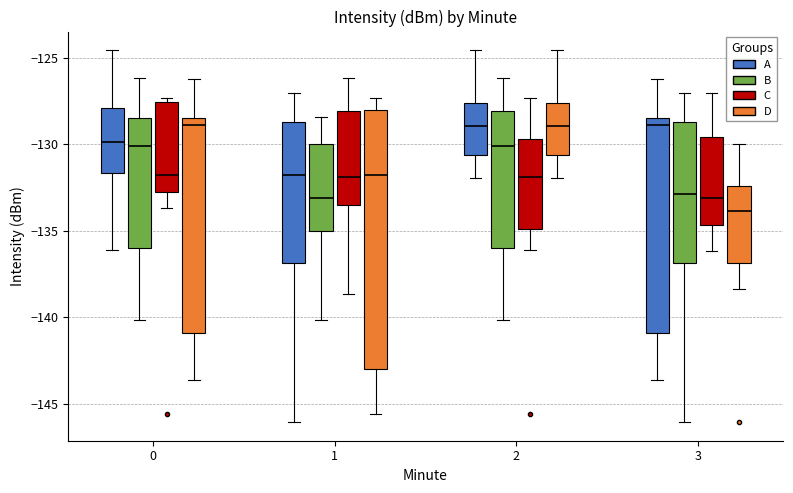

Which box is the tallest, from its lower edge to its upper edge?

1 (D)